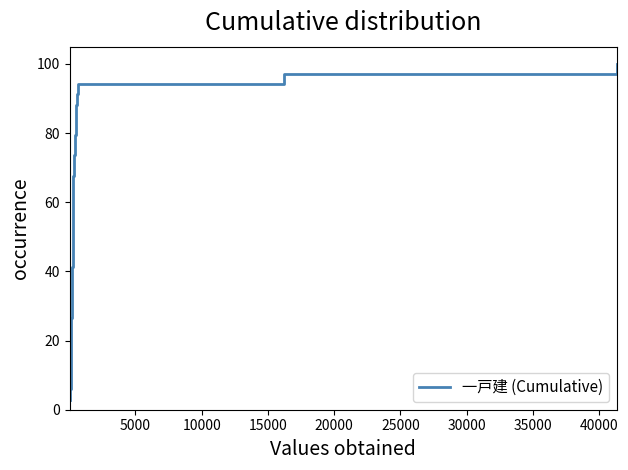

Does the chart display data point markers on the line(s)?

No